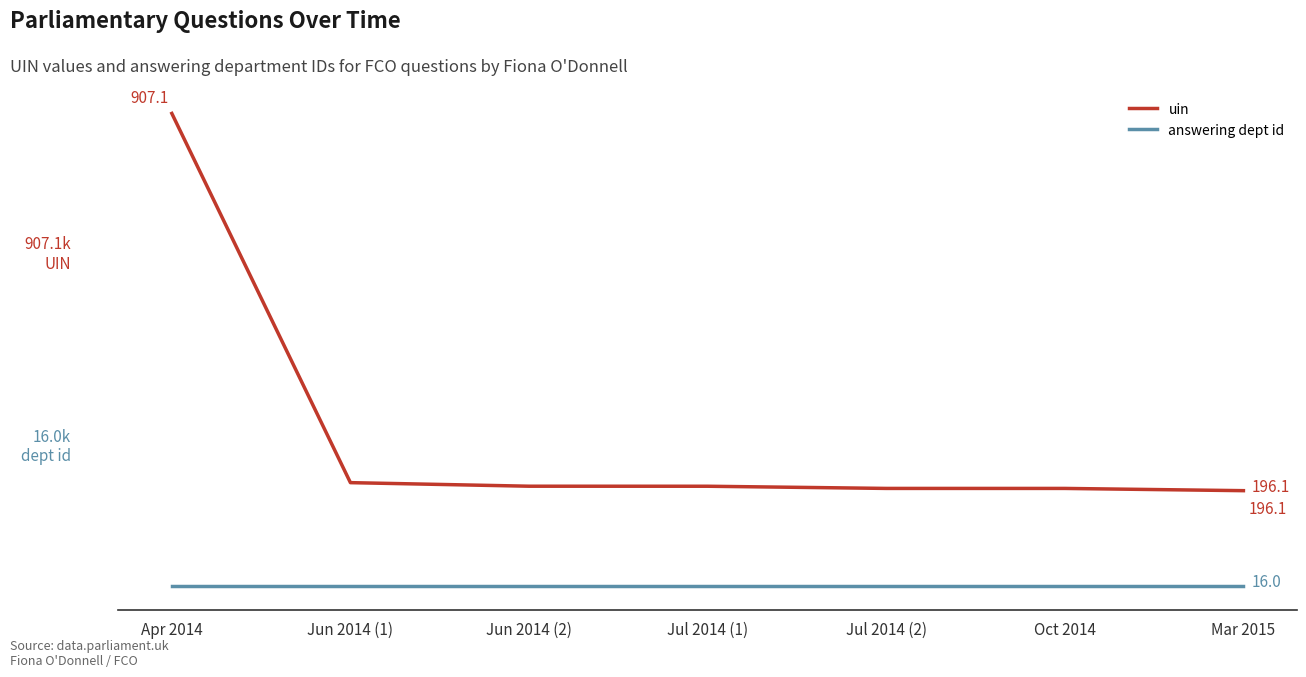

Which series has the widest spread of values?

uin